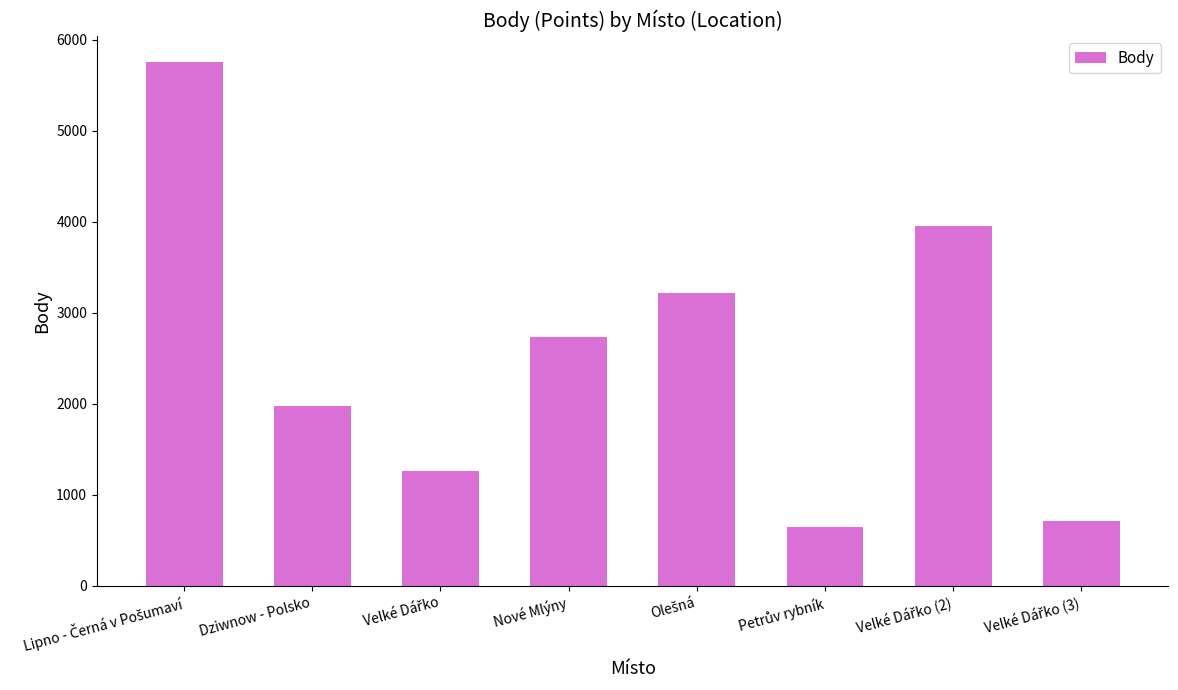

What is the maximum value shown in the chart?

5756